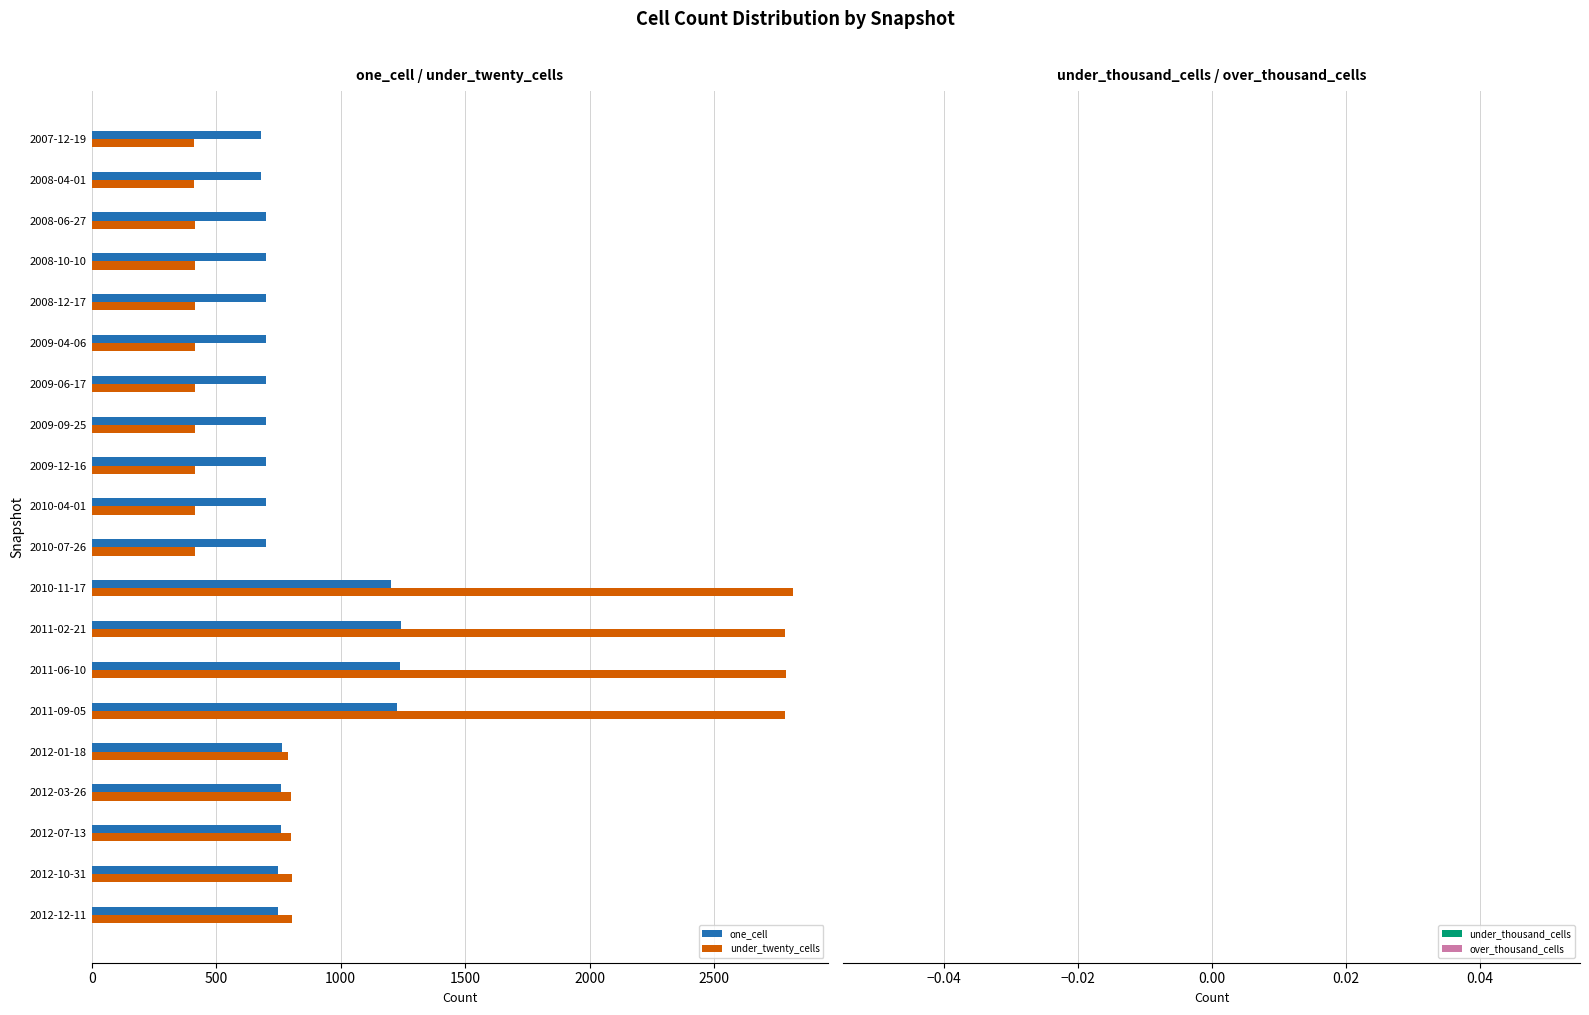

What is the spread (max minus min) of values at 2009-04-06?

288